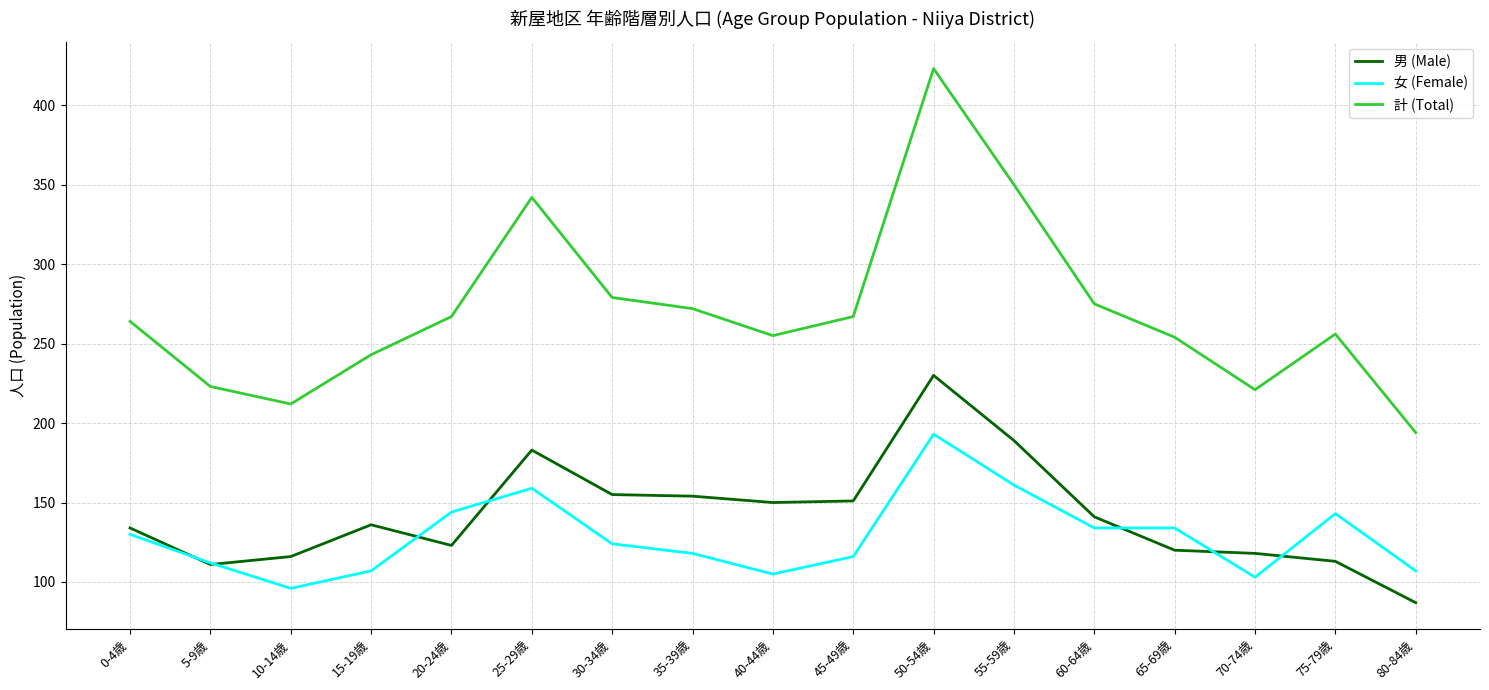

True or false: 女 (Female) has a value of 103 at 70-74歳.

True